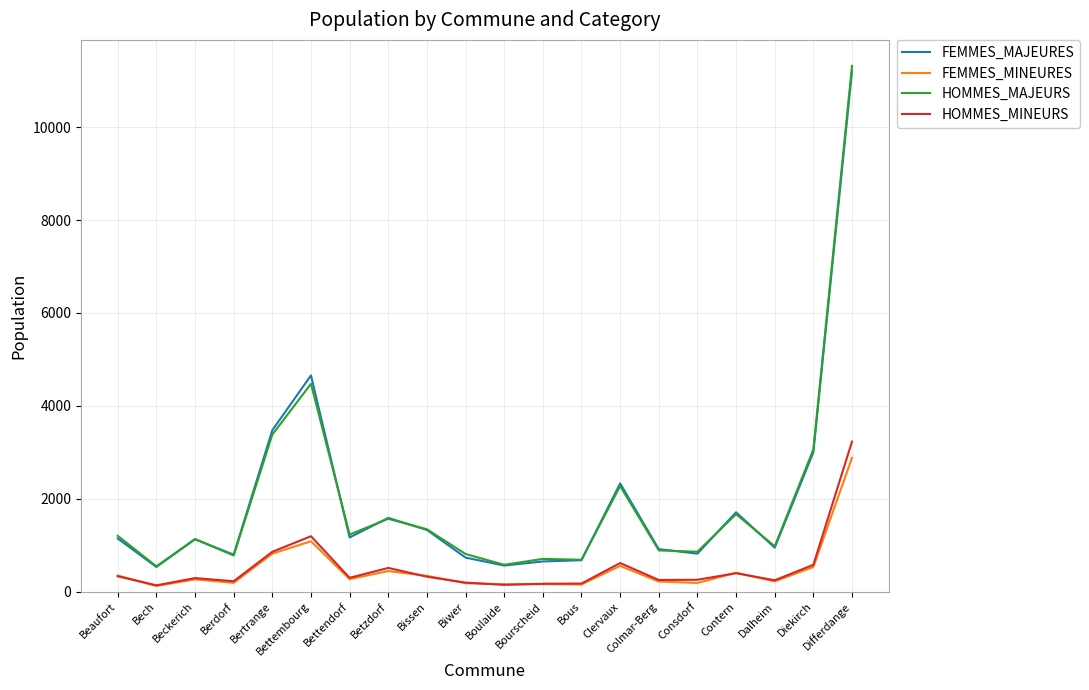

The value of FEMMES_MINEURES at Bertrange is 409. True or false?

False